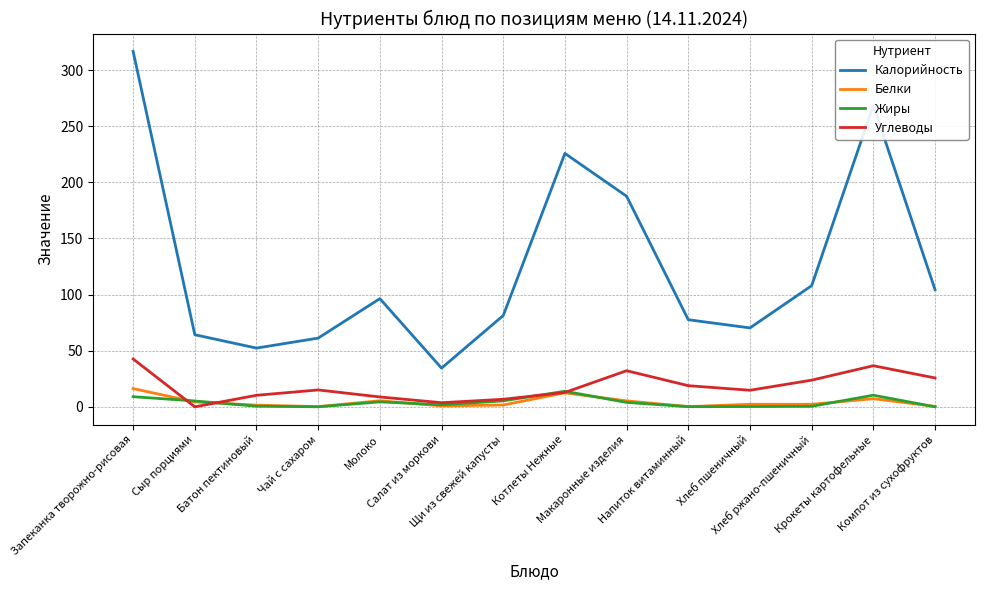

Which series changed the most between Сыр порциями and Крокеты картофельные?

Калорийность